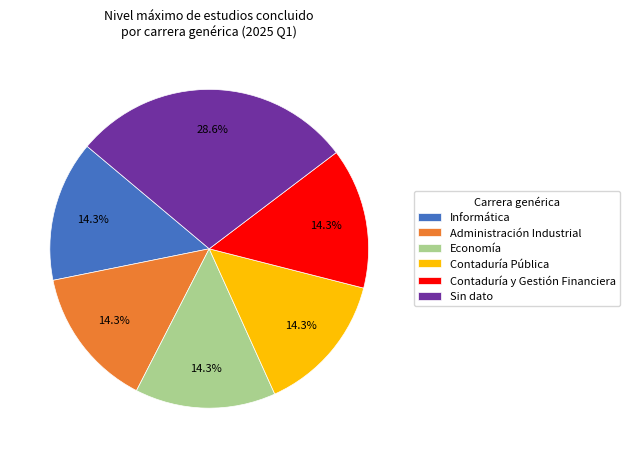

How many segments does this pie chart have?

6